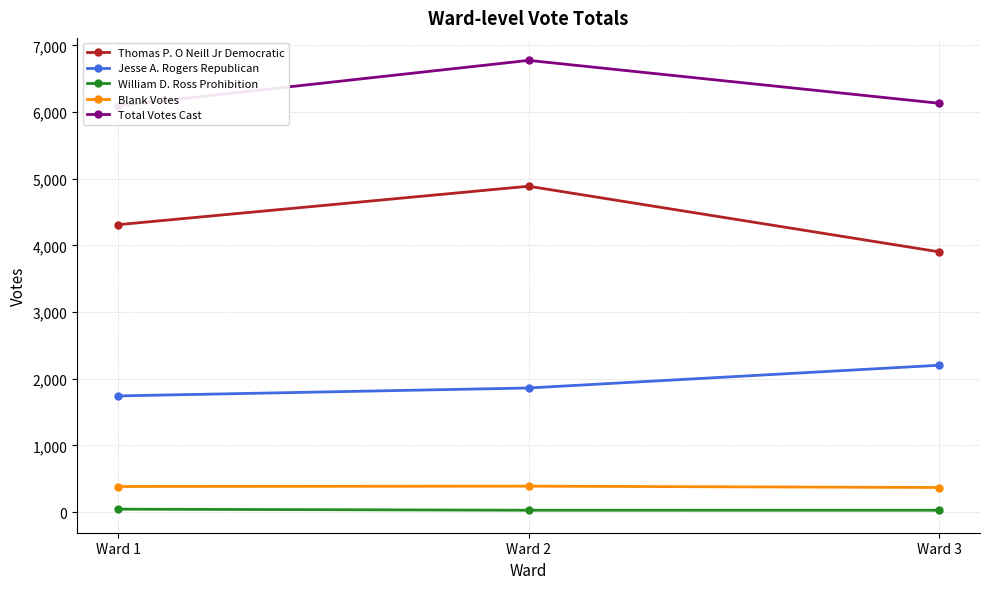

What is the spread (max minus min) of values at Ward 1?

6053